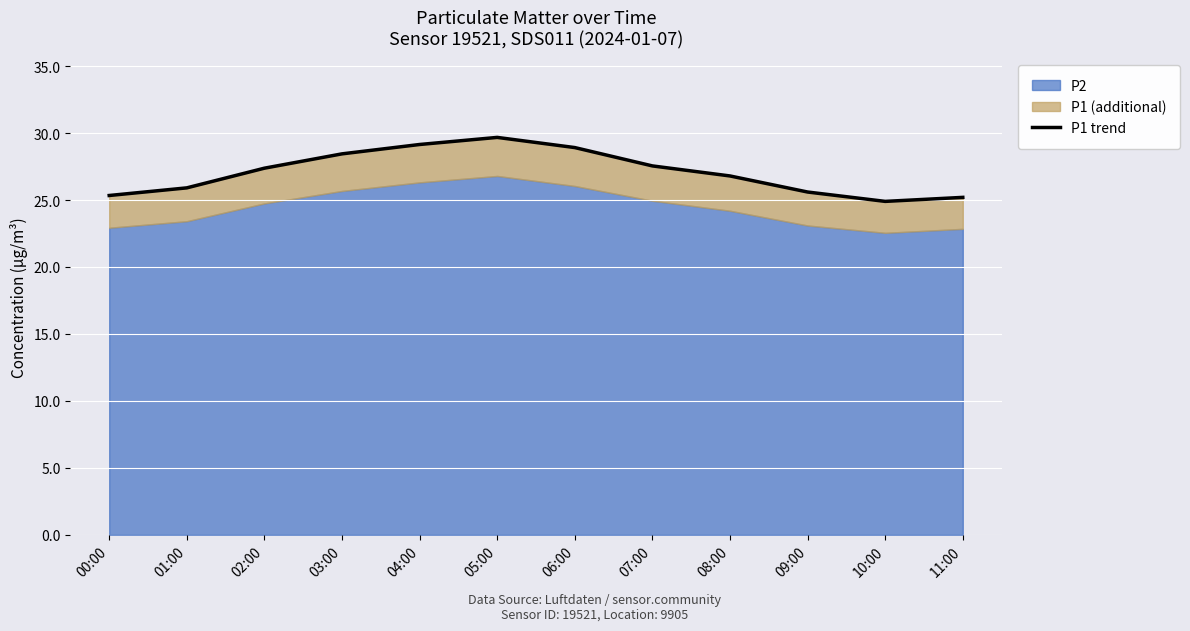

What is the sum of all values?

324.9